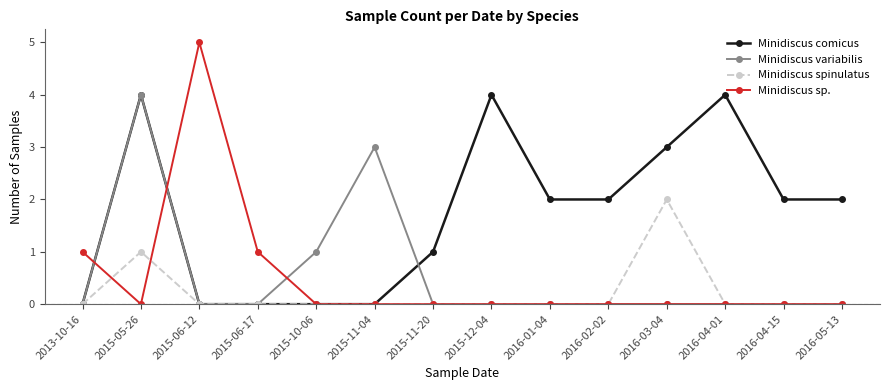

What is the approximate value of Minidiscus comicus at 2016-01-04?

2